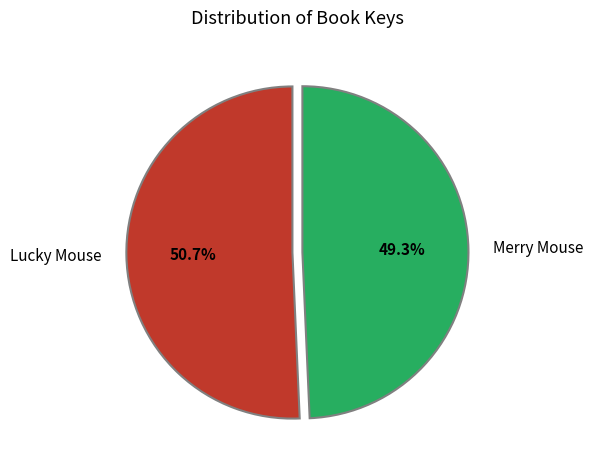

Which category accounts for the majority?

Lucky Mouse